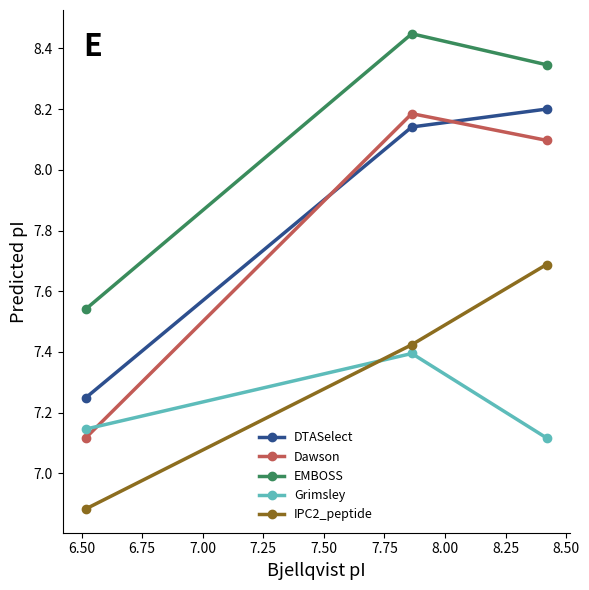

What is the smallest value displayed?

6.9